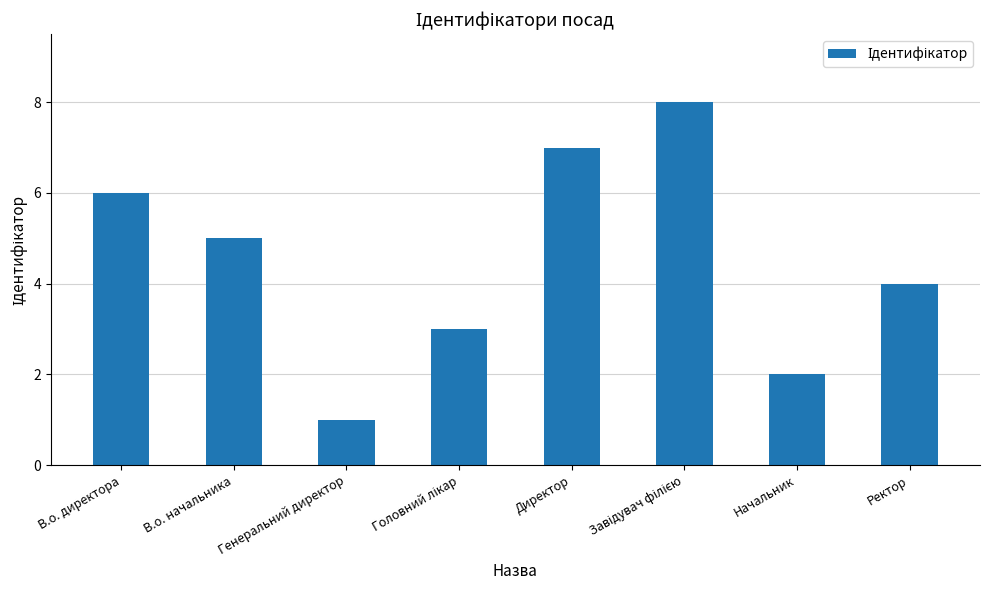

What is the label of the 8th bar from the left?

Ректор